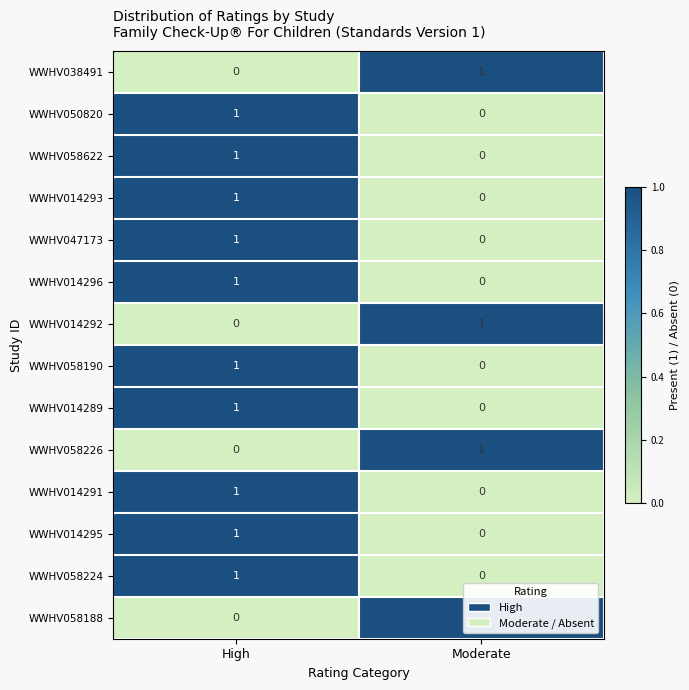

Which category has the highest value in the WWHV058190 series?

High